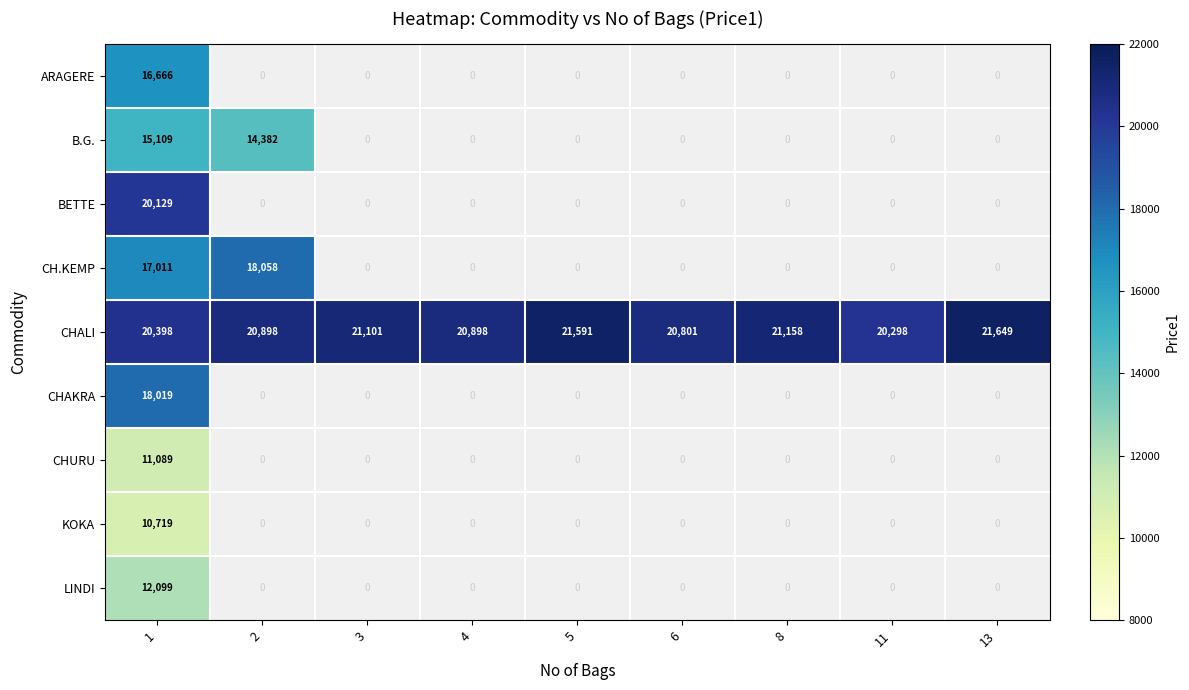

What is the total value across all series at 1?

141239